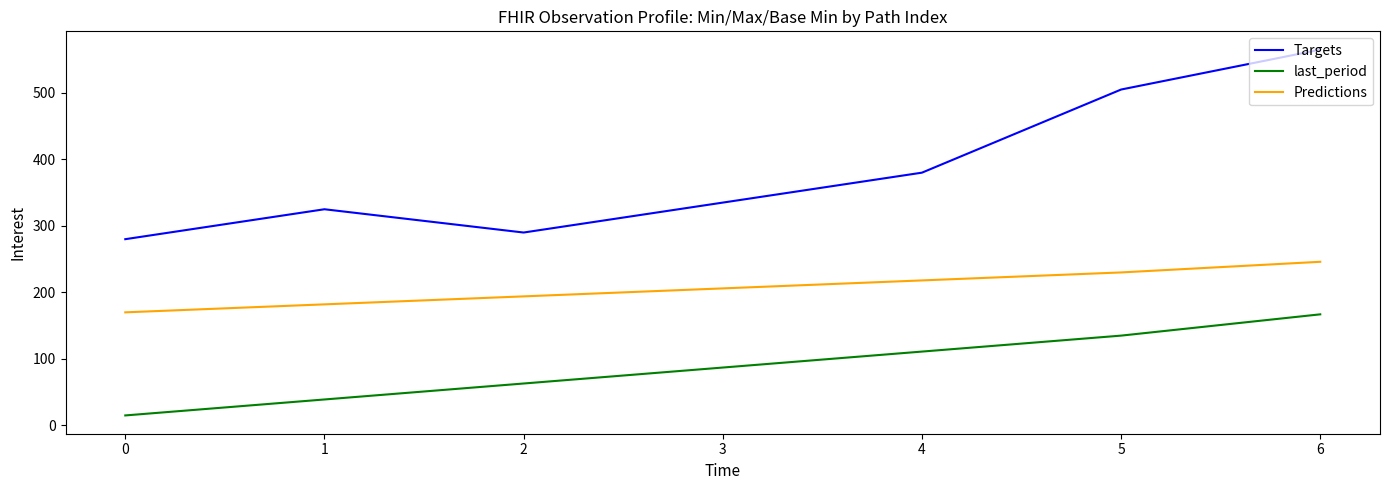

At which category is the sum across all series the highest?

6